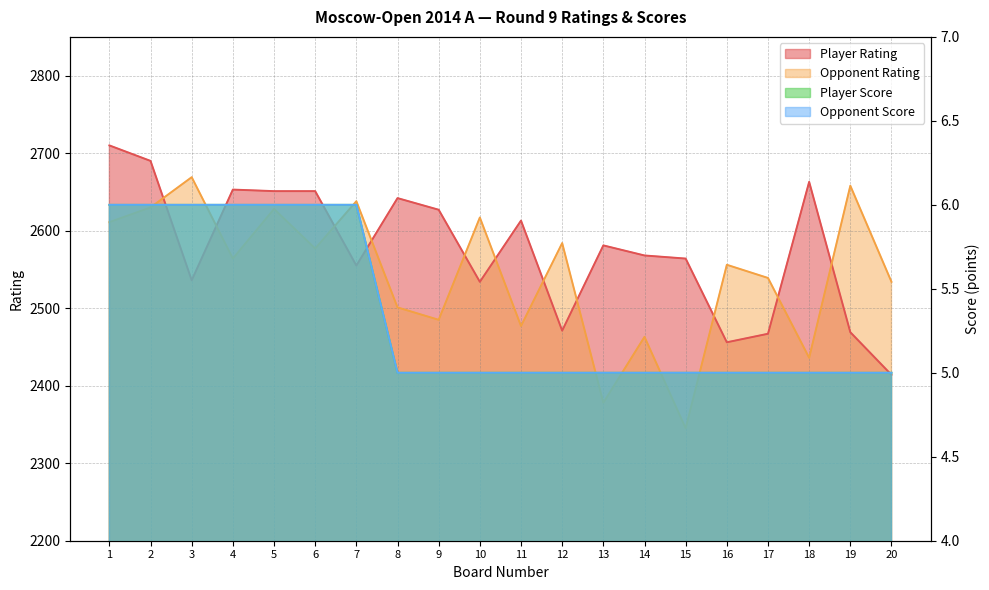

What is the total value across all series at 6?

5240